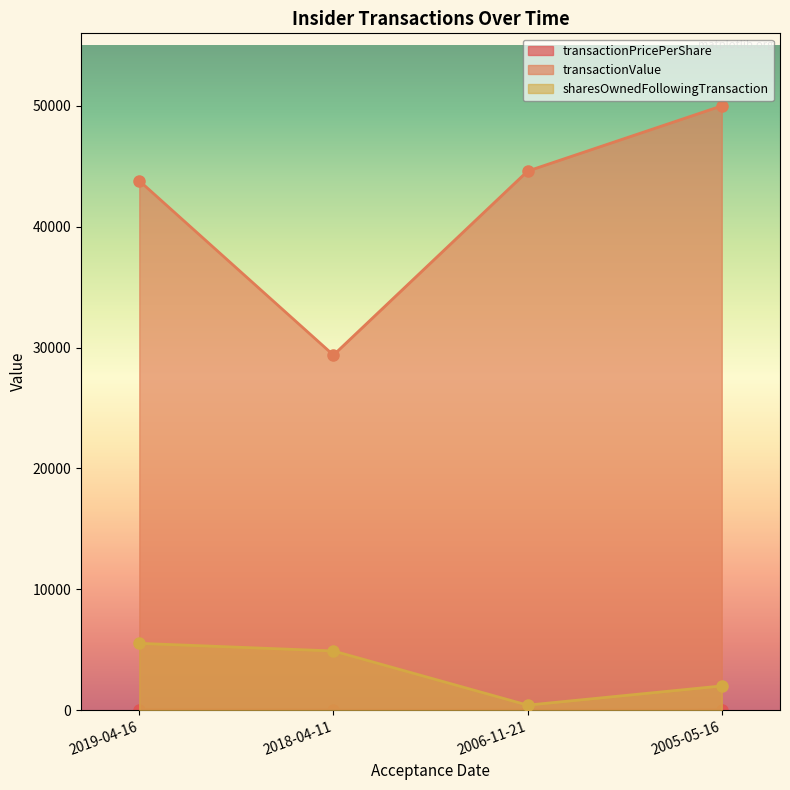

Reading right to left, transcribe all the data shown in this chart.

transactionPricePerShare: 25.0	22.3	24.5	36.5
transactionValue: 50000.0	44600.0	29376.0	43800.0
sharesOwnedFollowingTransaction: 2000.0	412.0	4893.0	5526.0